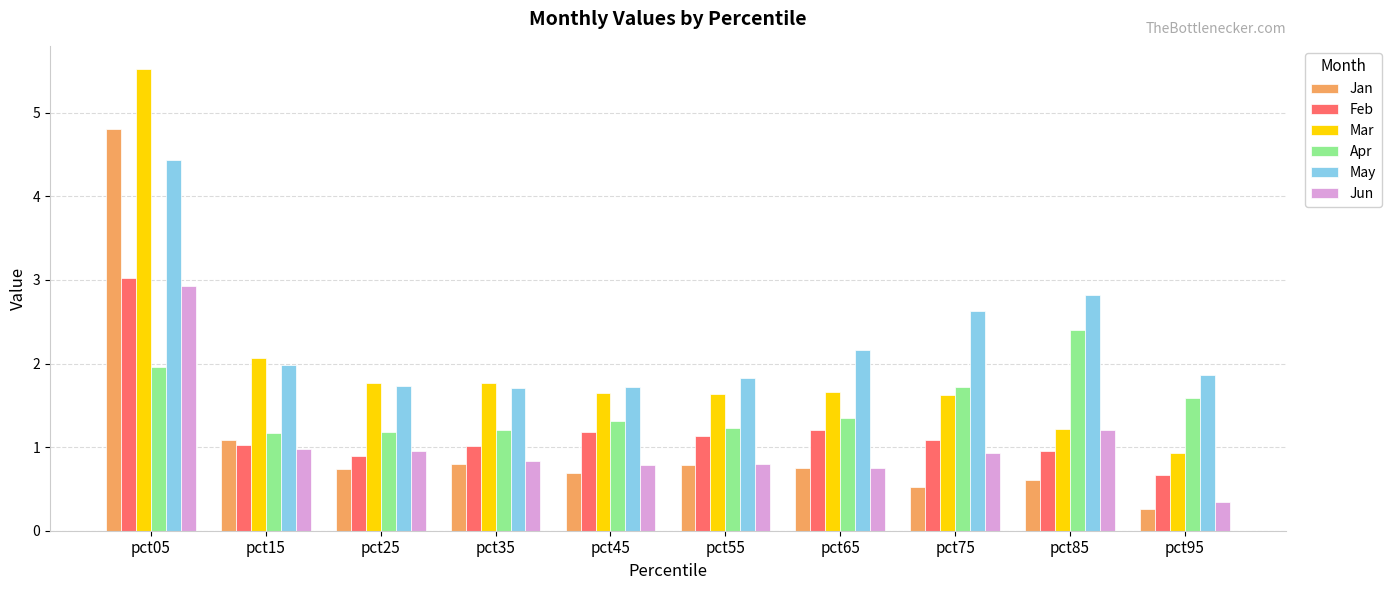

The value of Mar at pct75 is 1.6. True or false?

True